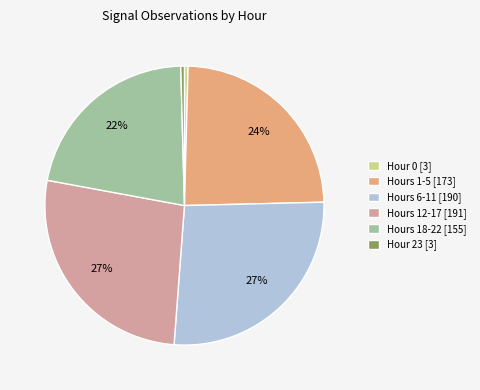

True or false: Hours 6-11 [190] accounts for 35% of the total.

False